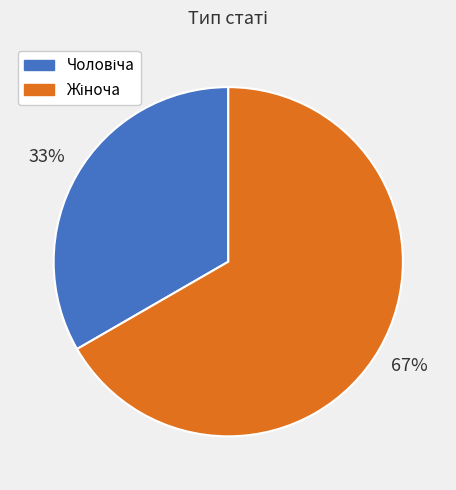

Count the number of slices in the pie.

2